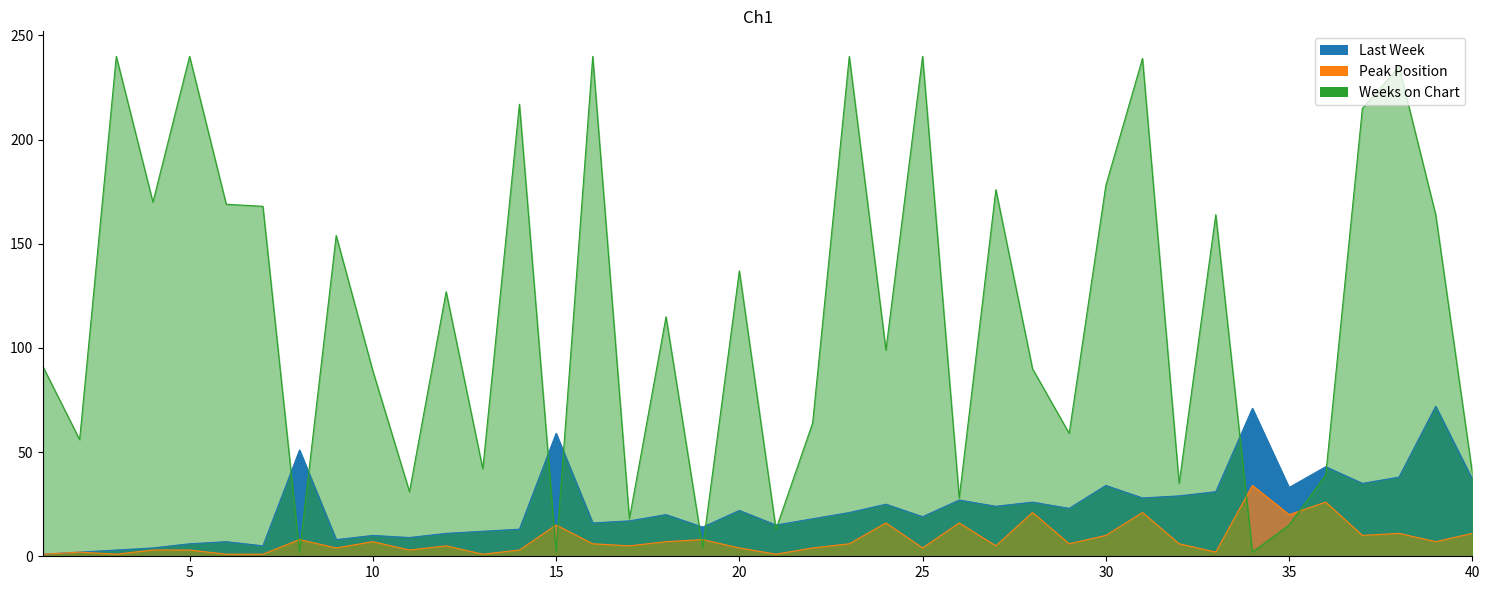

True or false: Last Week and Peak Position cross at least once.

False